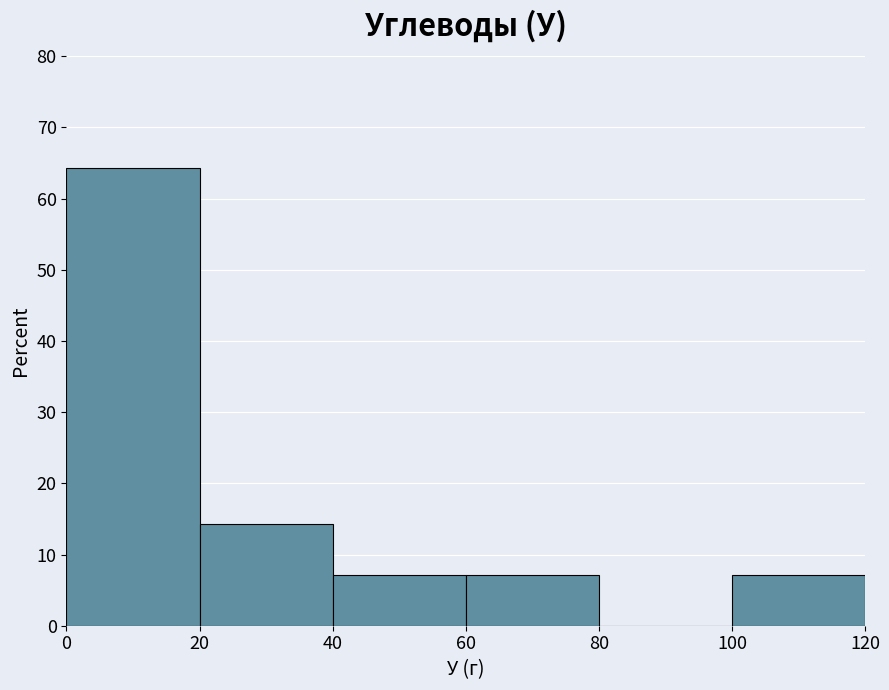

Reading left to right, list every bar in this chart as the range it spans on the x-axis followed by its height. The values are not printed on the chart, so give them approximately, as read against the axis.

0 to 20: 64
20 to 40: 14
40 to 60: 7
60 to 80: 7
80 to 100: 0
100 to 120: 7